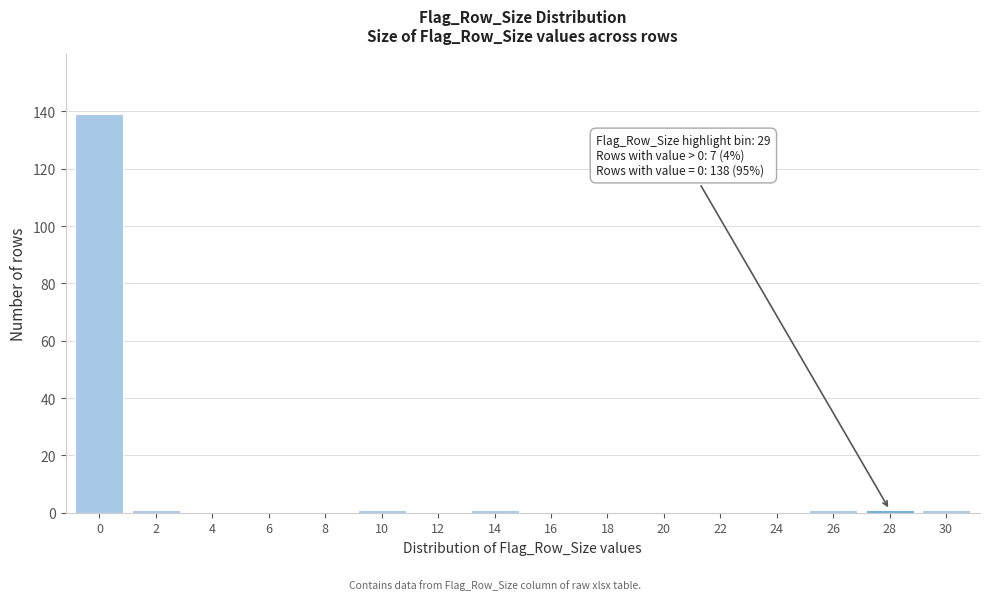

Reading left to right, list all the values displayed in this chart.

0=139	2=1	4=0	6=0	8=0	10=1	12=0	14=1	16=0	18=0	20=0	22=0	24=0	26=1	28=1	30=1